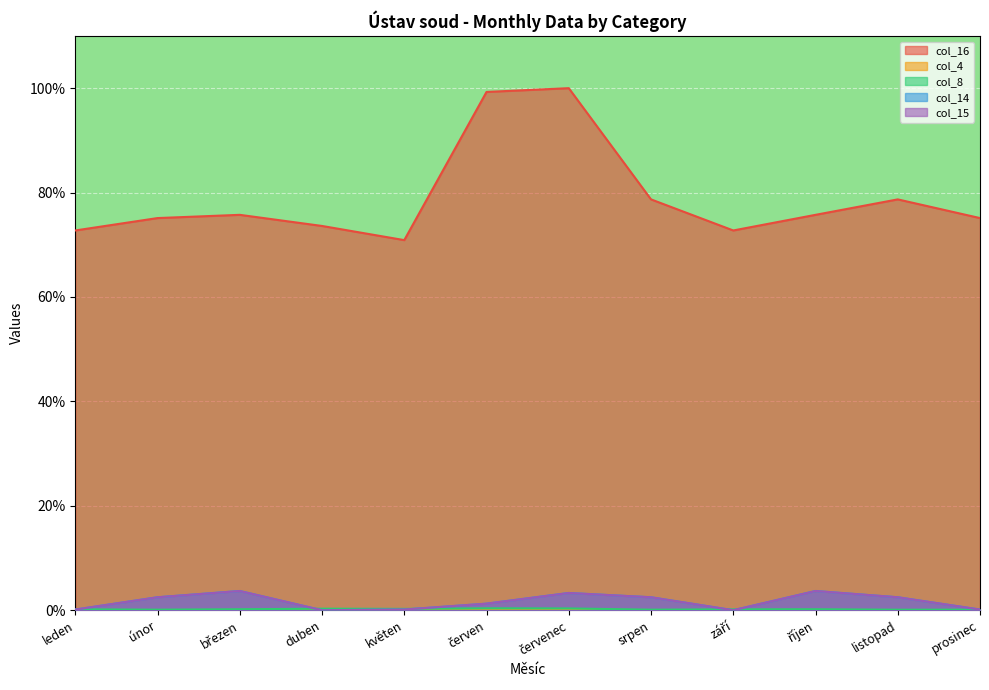

Rank the series by their maximum value, from highest to lowest.

col_16, col_14, col_15, col_8, col_4